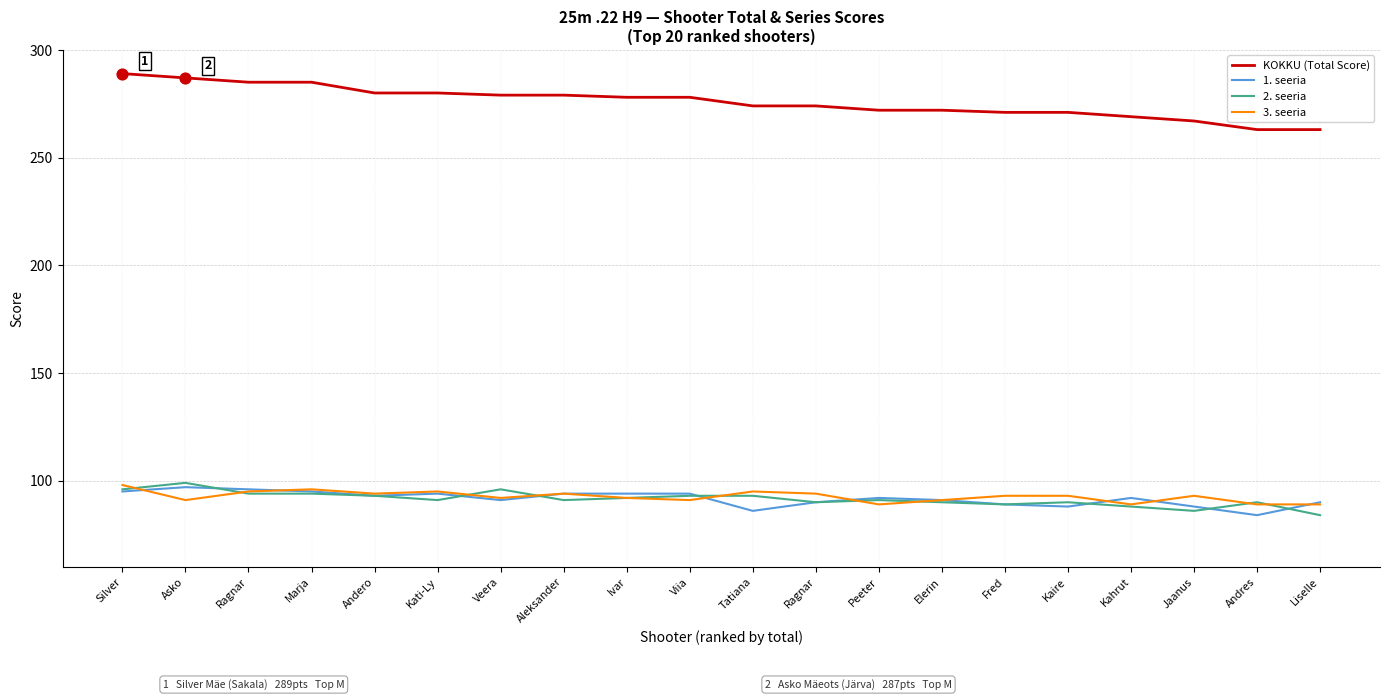

At which category is the sum across all series the highest?

Silver